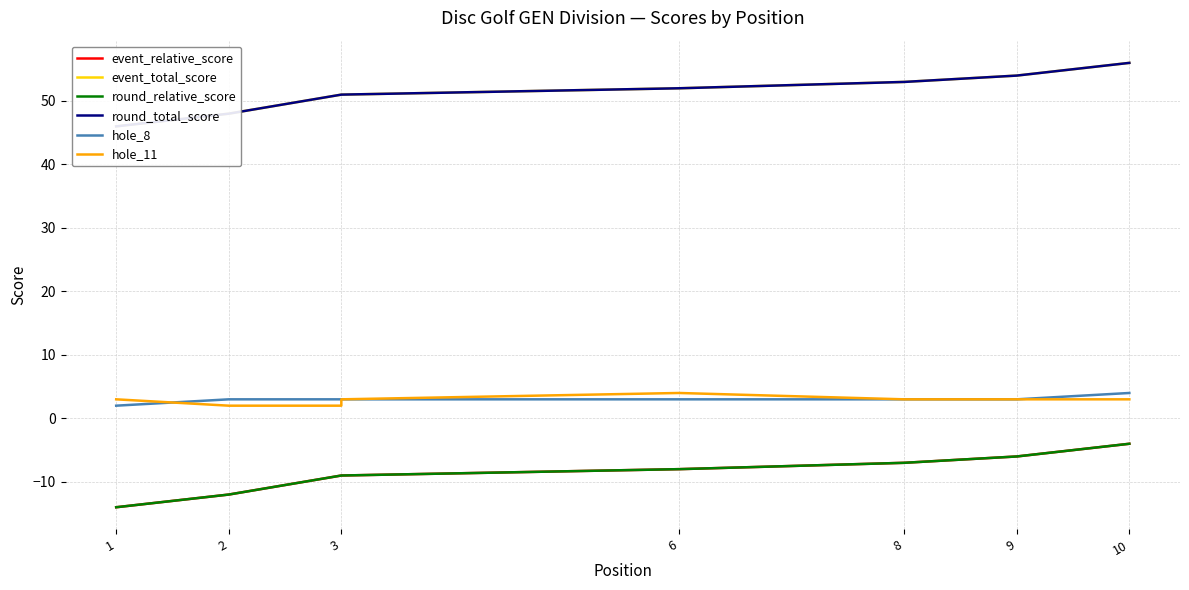

Reading left to right, what are all the values shown in this chart?

event_relative_score: -14	-12	-9	-9	-9	-8	-8	-7	-6	-4
event_total_score: 46	48	51	51	51	52	52	53	54	56
round_relative_score: -14	-12	-9	-9	-9	-8	-8	-7	-6	-4
round_total_score: 46	48	51	51	51	52	52	53	54	56
hole_8: 2	3	3	3	3	3	3	3	3	4
hole_11: 3	2	2	3	3	4	4	3	3	3